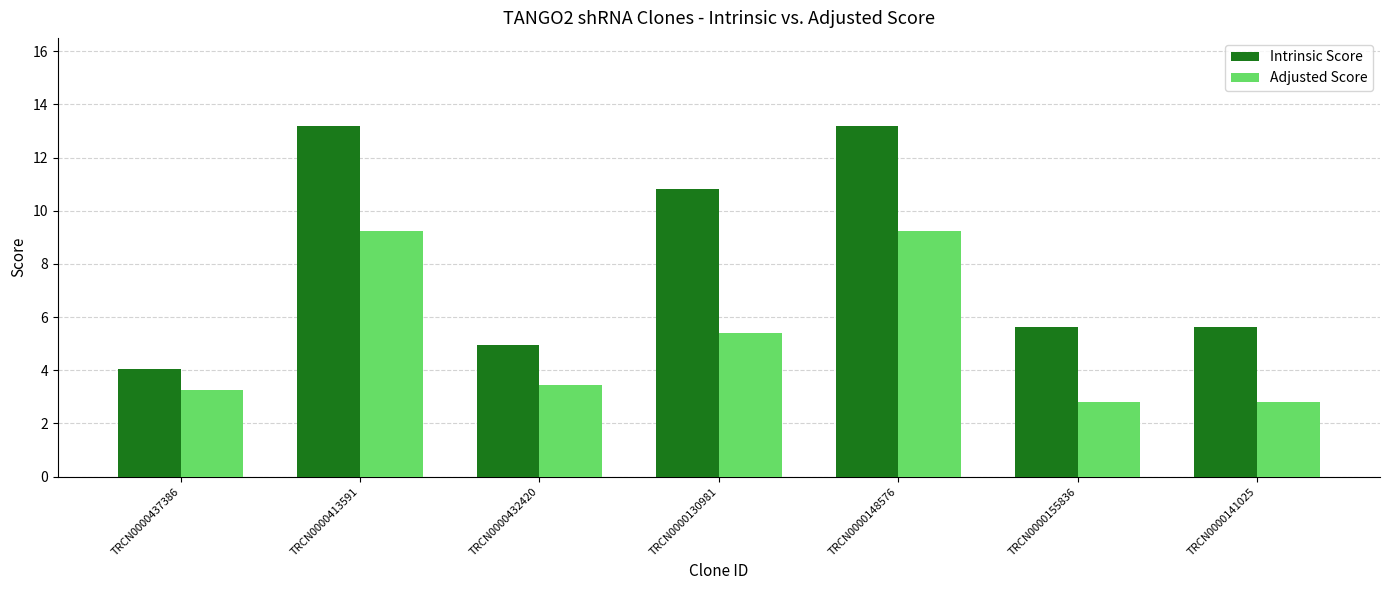

Rank the series at TRCN0000130981 from highest to lowest value.

Intrinsic Score, Adjusted Score